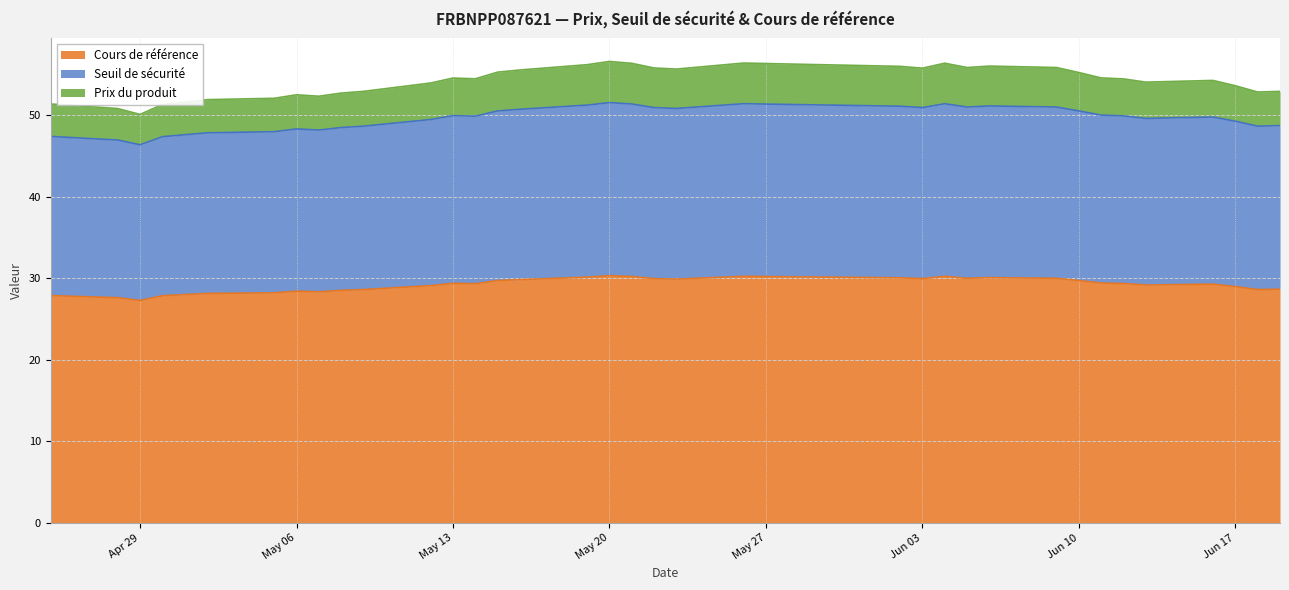

True or false: Cours de référence has more than 2 interior local peaks.

True